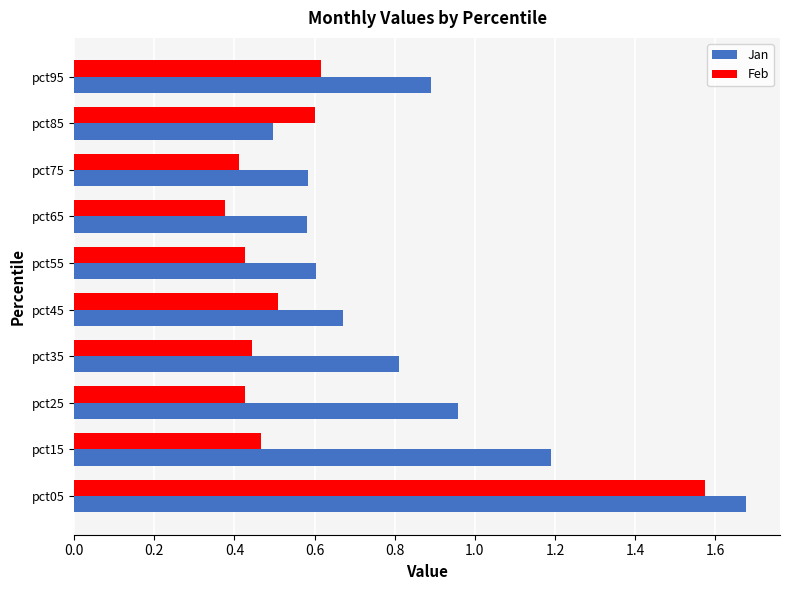

What are all the series names shown in the legend?

Jan, Feb